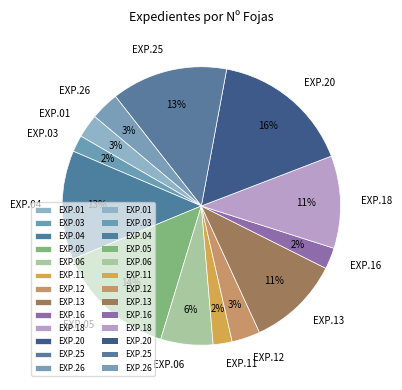

Which slice is the largest?

EXP.20